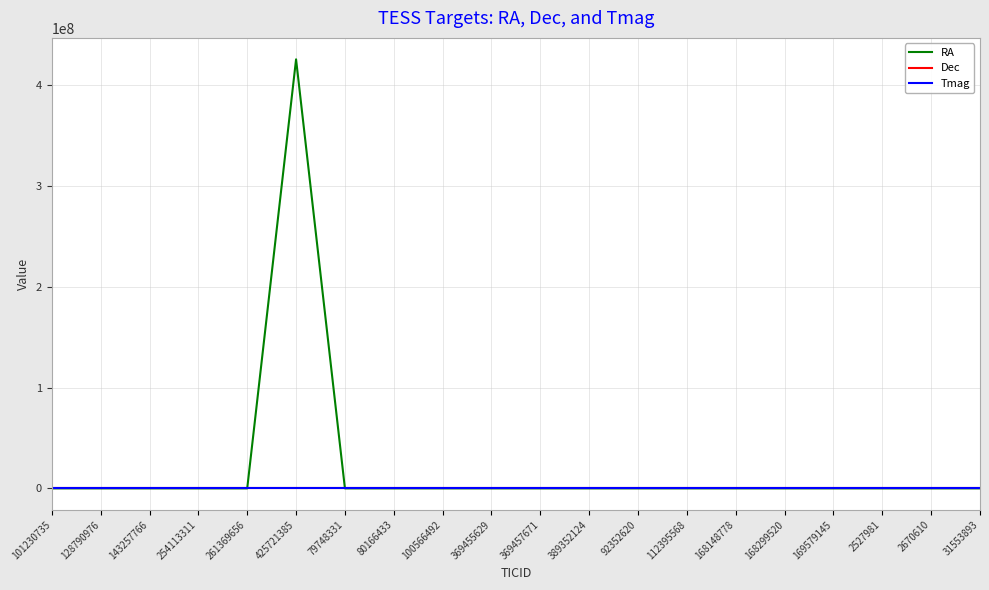

What is the maximum value for Dec?

-27.9